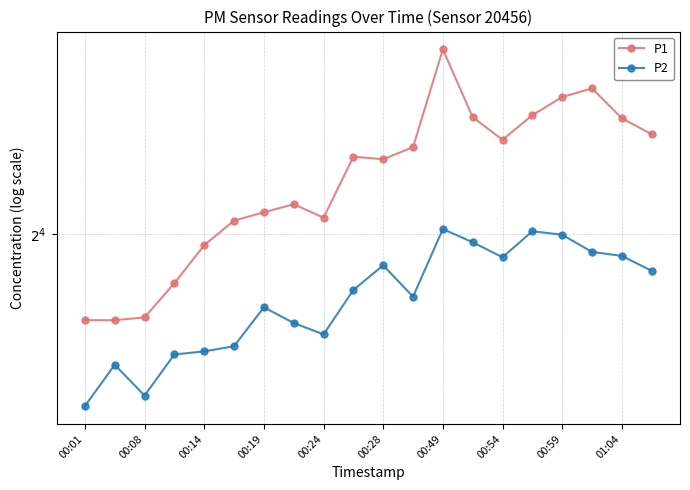

Is it true that P2 equals 2.9 at 00:19?

False